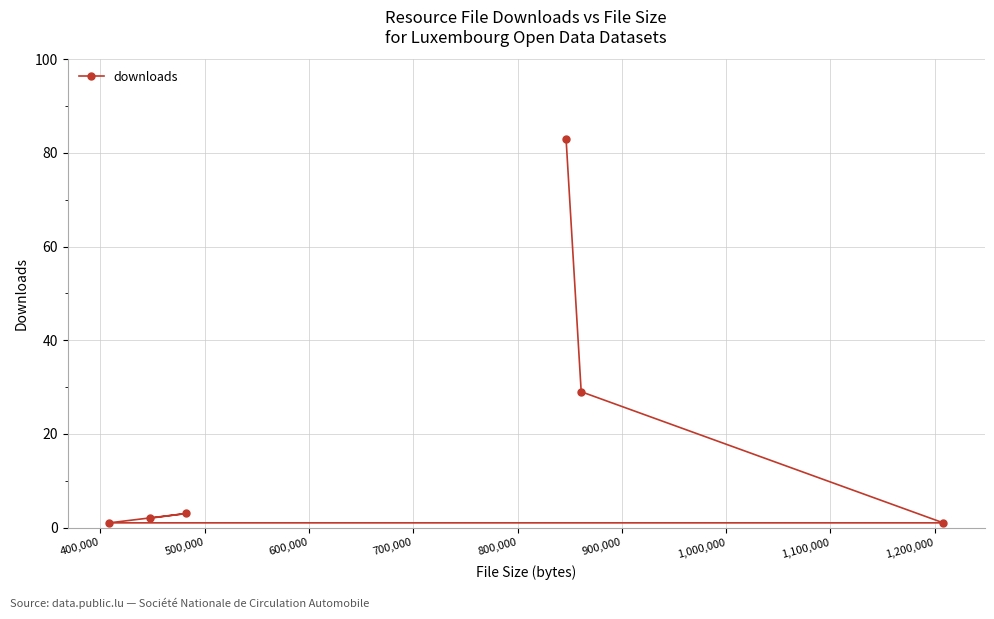

What is the difference between the maximum and second lowest values?

82